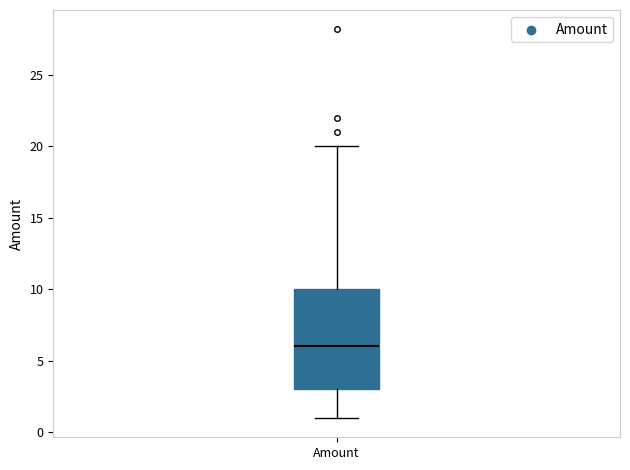

Where does the median line of the box for Amount sit on the y-axis? The values are not printed on the chart, so give them approximately, as read against the axis.

6